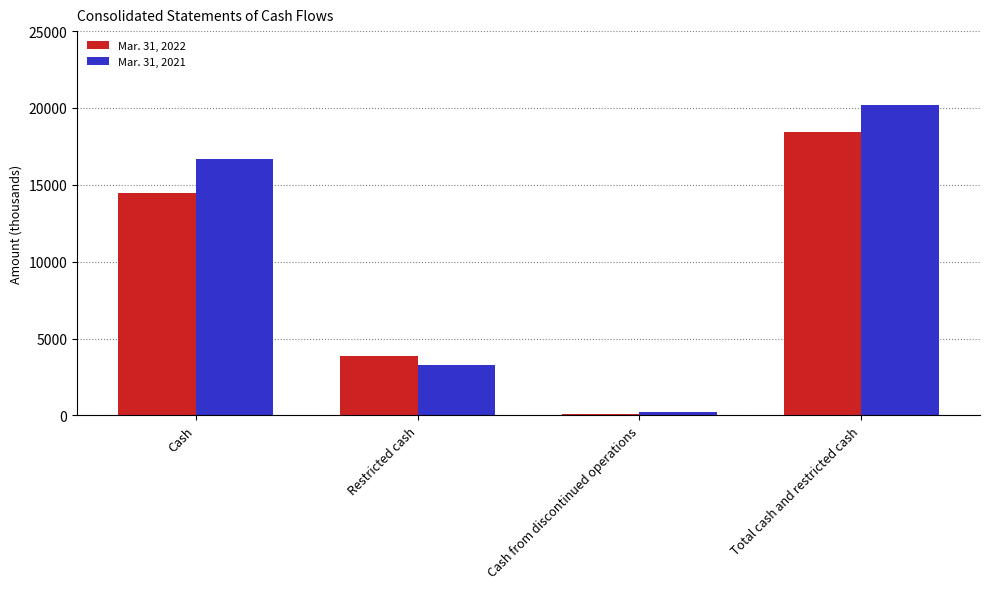

Are the bars horizontal?

No